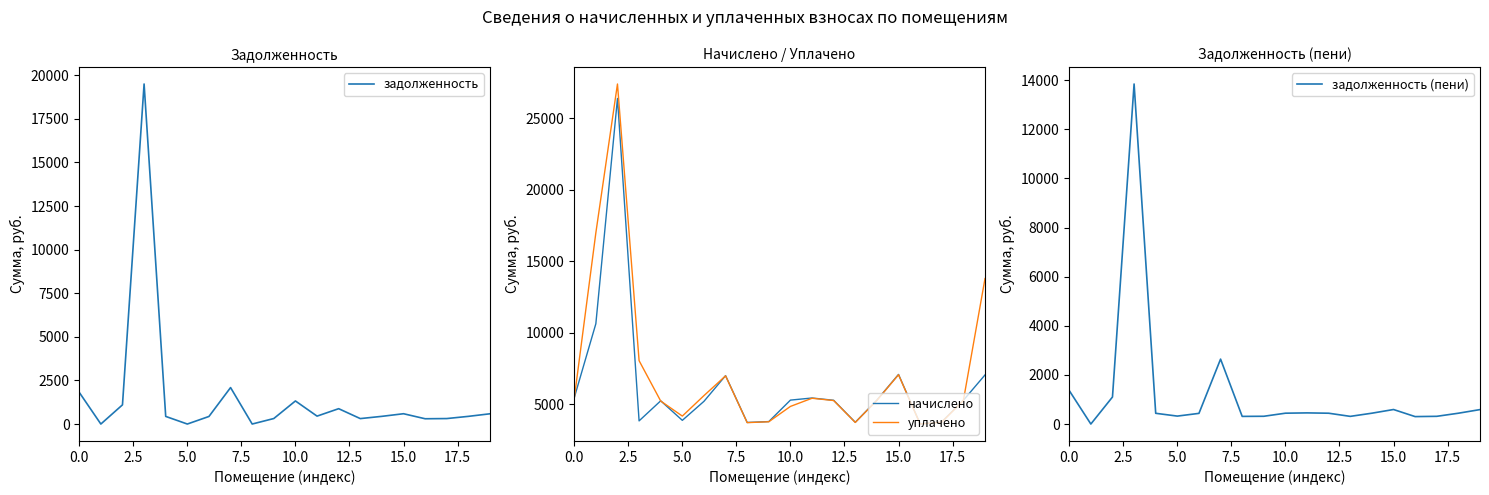

What is the minimum value for начислено?

3632.0